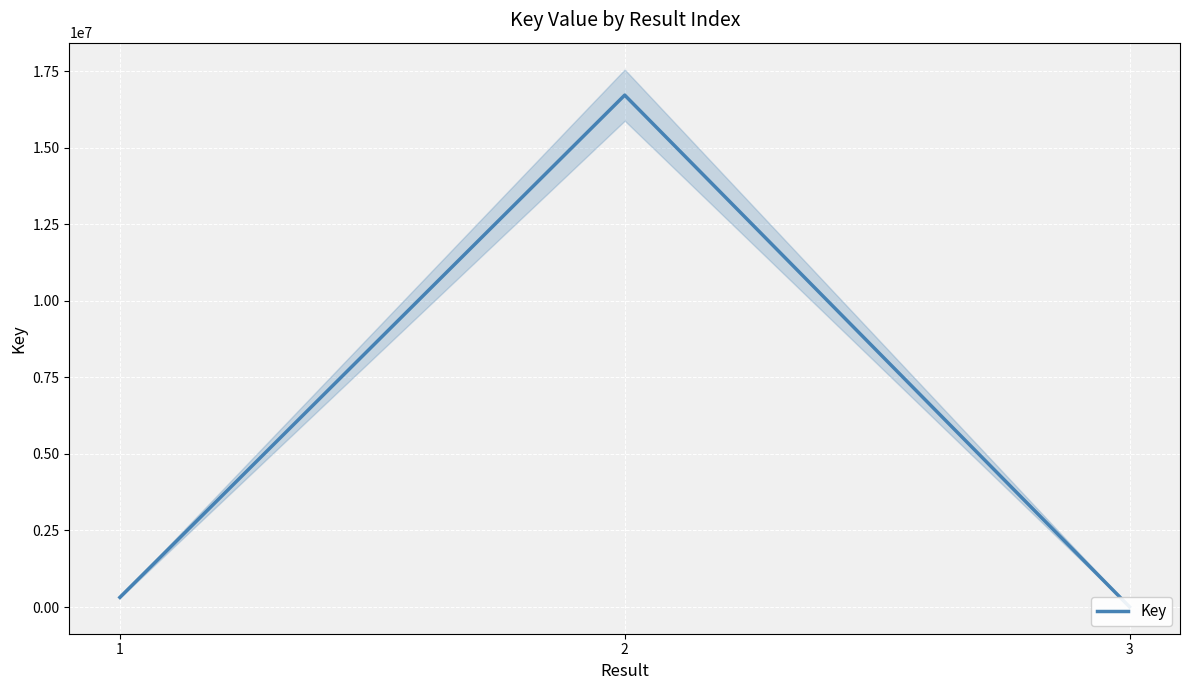

What is the approximate value at 3, to the nearest 10?

5670